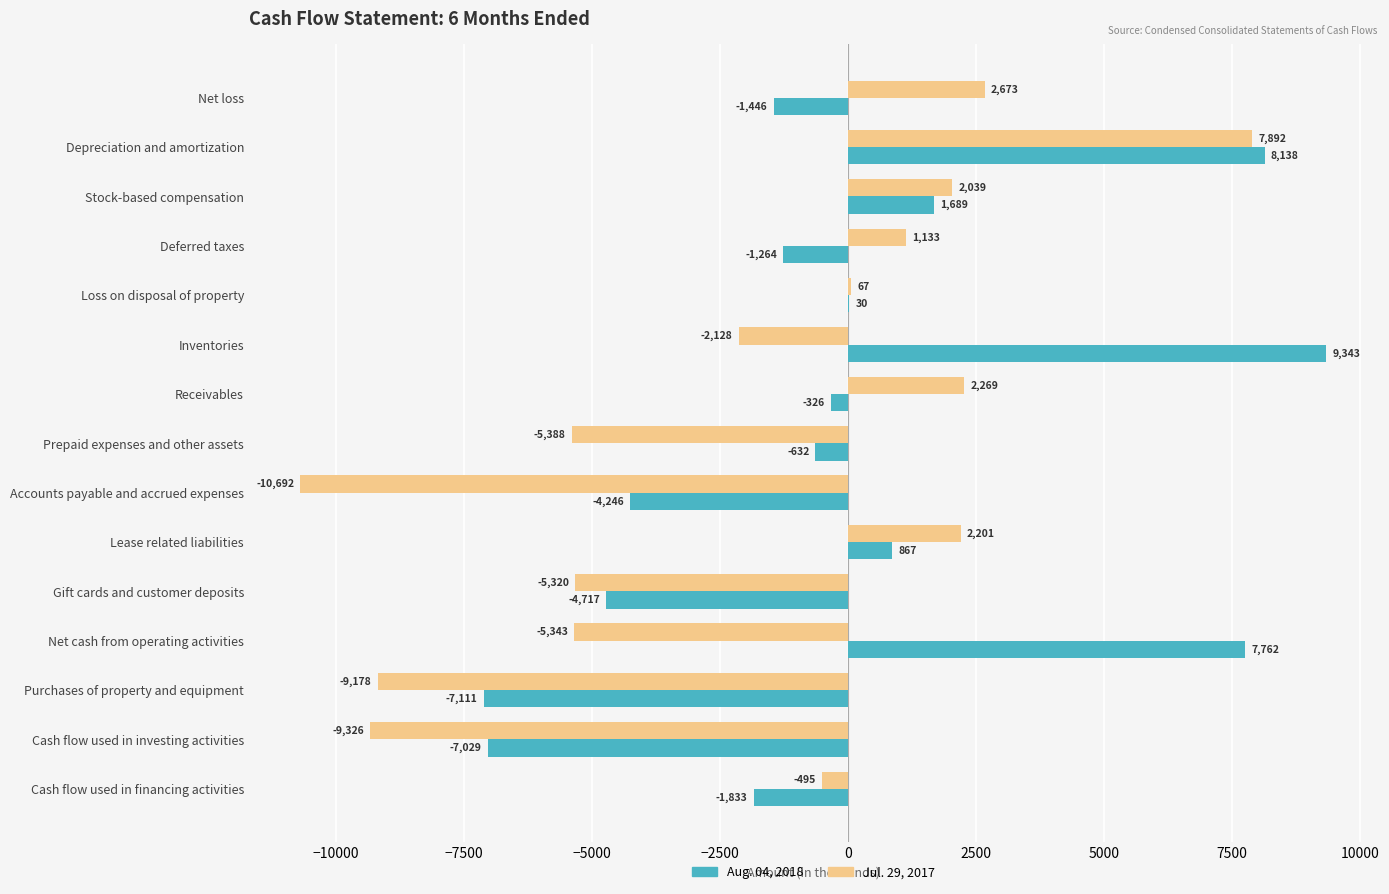

How many series are shown in this chart?

2